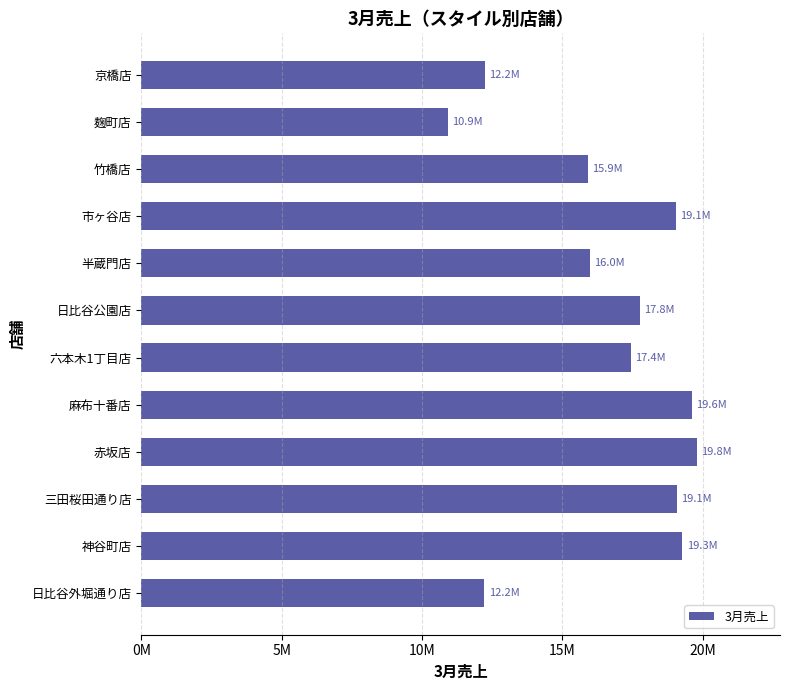

Are the bars horizontal?

Yes